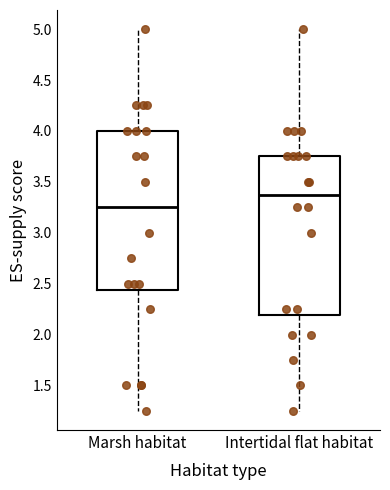

Where does the upper whisker of the box for Intertidal flat habitat end on the y-axis? The values are not printed on the chart, so give them approximately, as read against the axis.

5.00